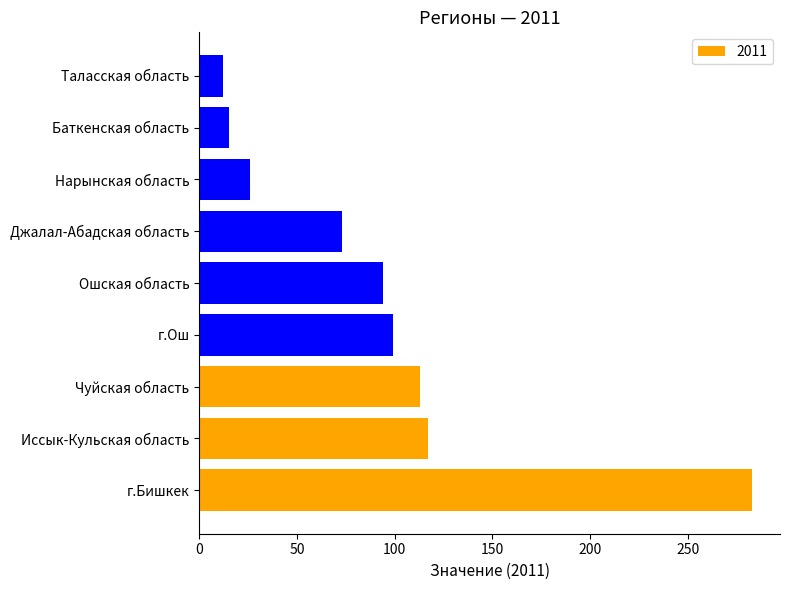

What is the greatest value displayed?

283